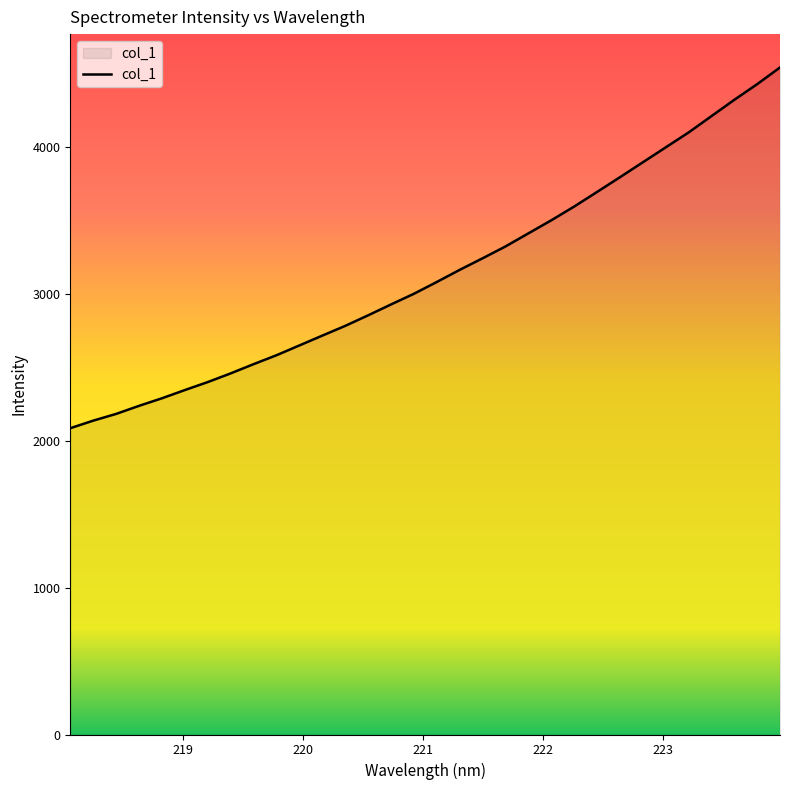

What is the maximum value shown in the chart?

4544.1